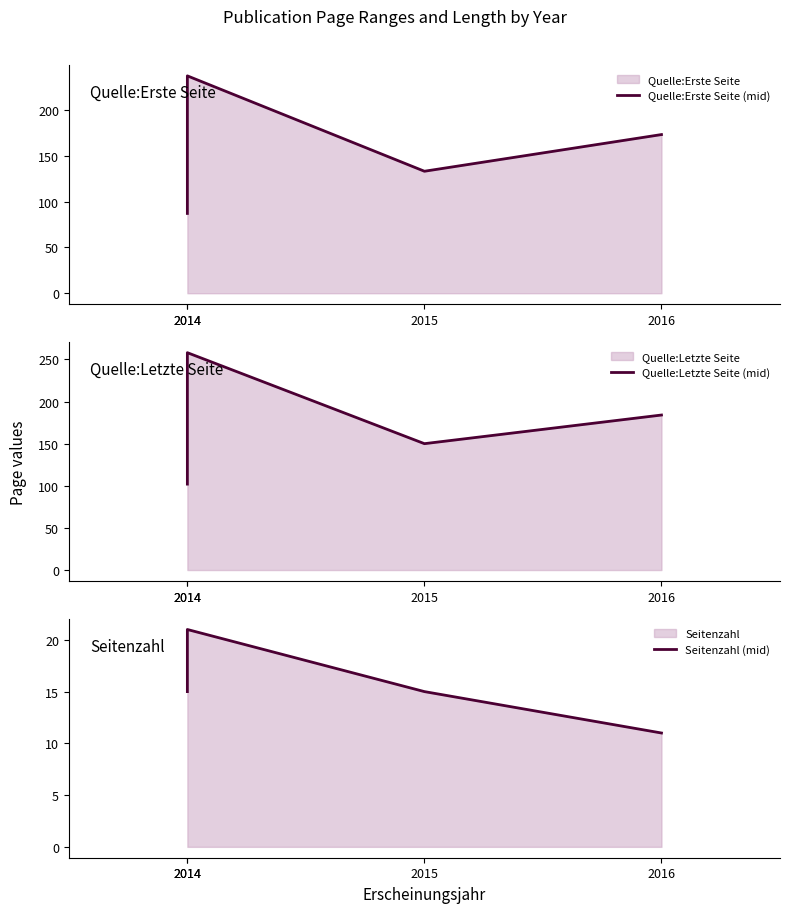

Where does the Quelle:Erste Seite (mid) series first go above 173?

2014